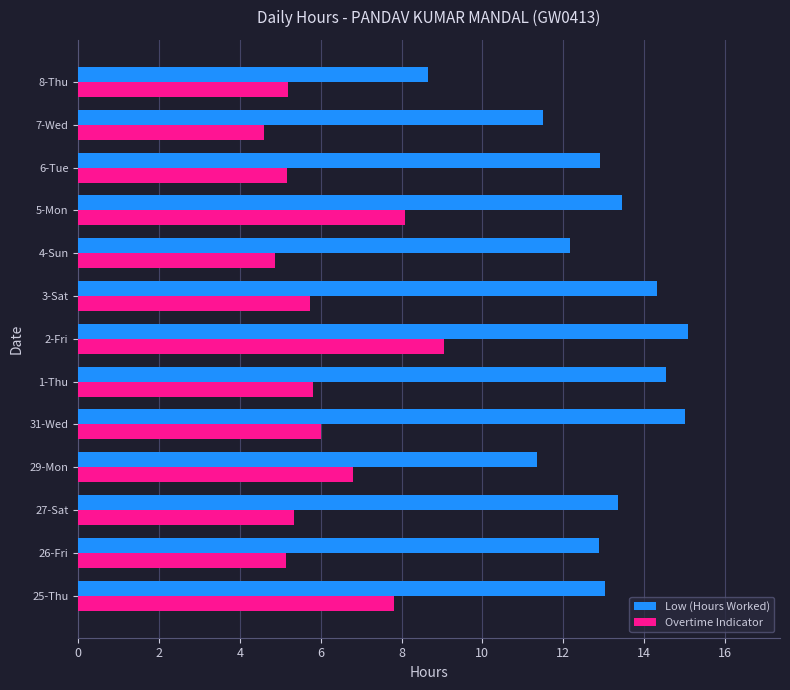

List the series in order of their overall mean, lowest first.

Overtime Indicator, Low (Hours Worked)